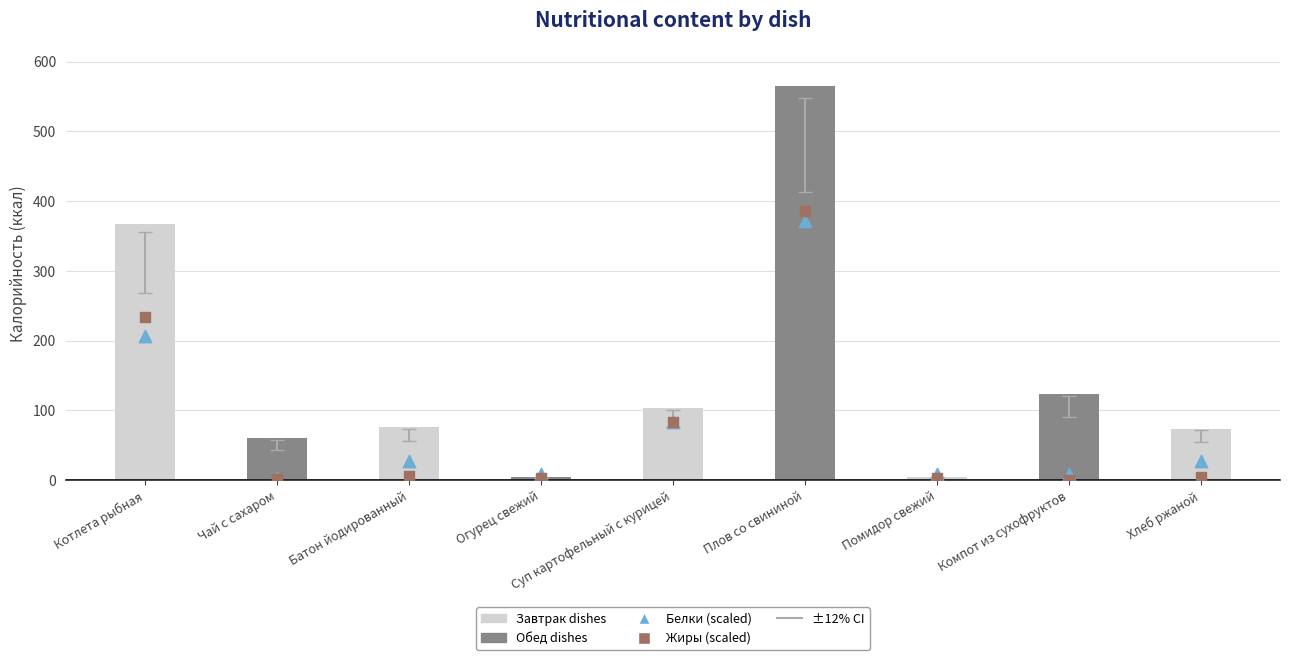

Which series reaches the minimum Y coordinate?

Жиры (scaled)